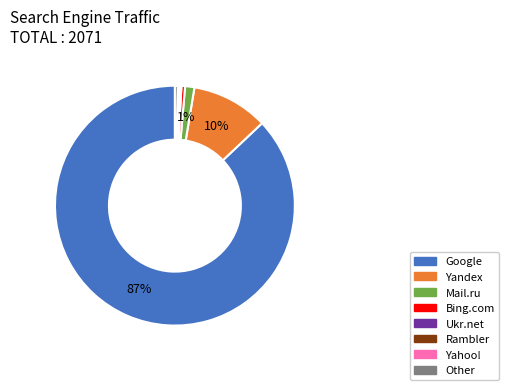

What is the largest slice in the pie chart?

Google